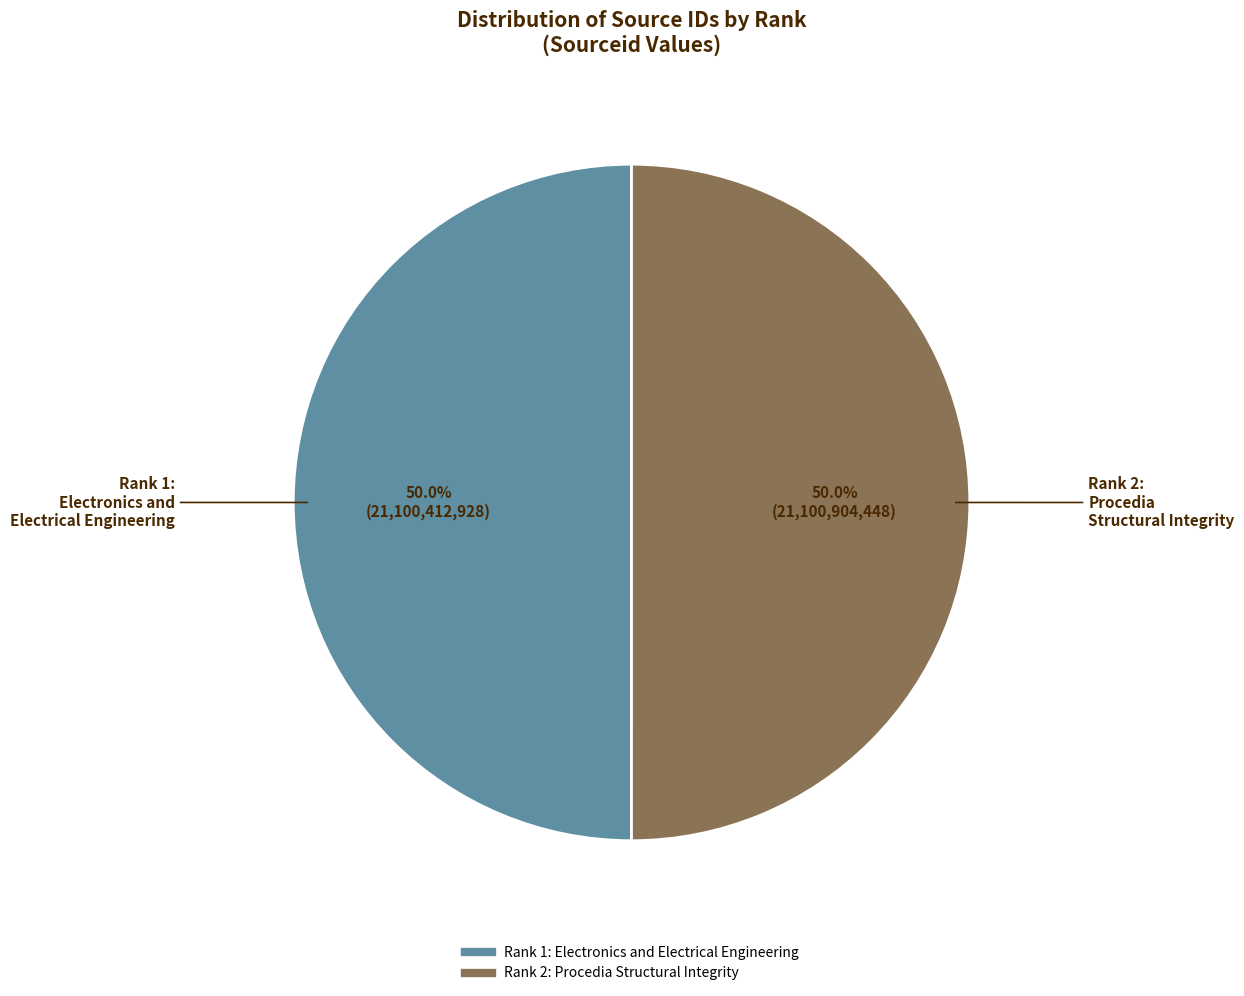

To the nearest percent, what is the difference between the Rank 1: Electronics and Electrical Engineering and Rank 2: Procedia Structural Integrity slice percentages?

0%